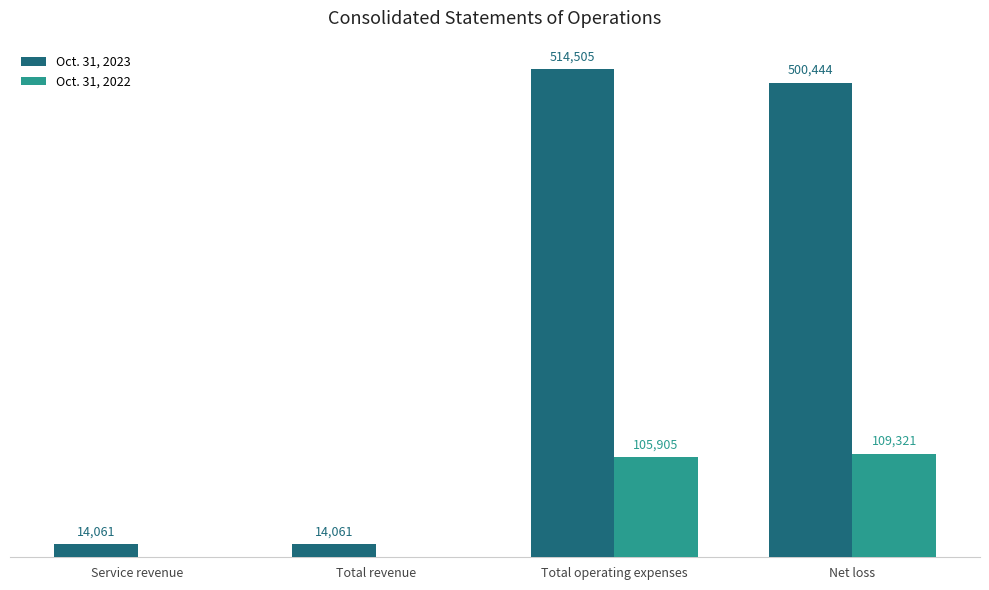

Where does the Oct. 31, 2023 series first go above 500444?

Total operating expenses